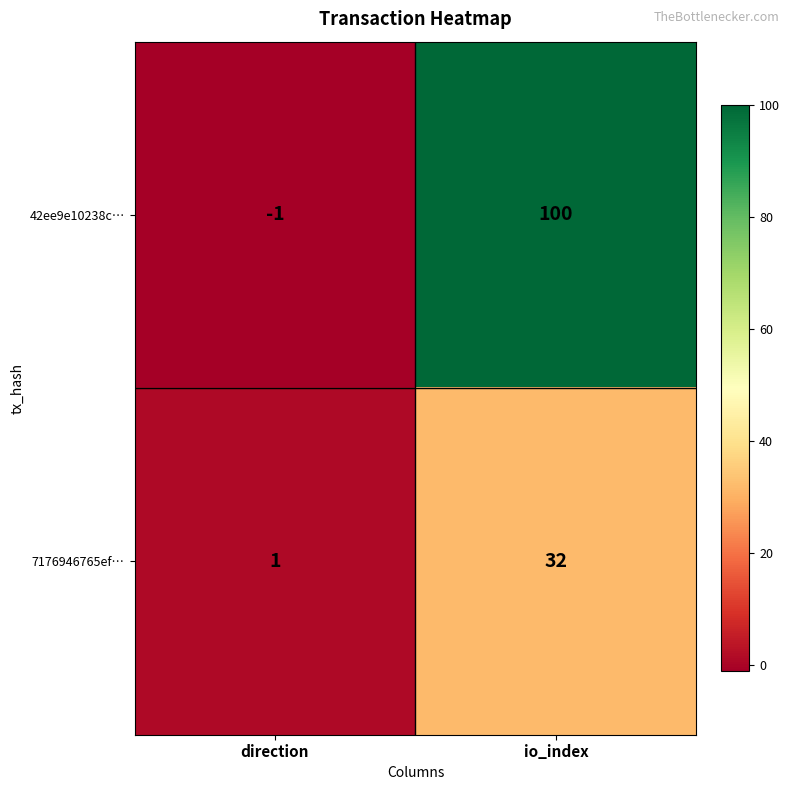

What is the total value across all series at io_index?

132